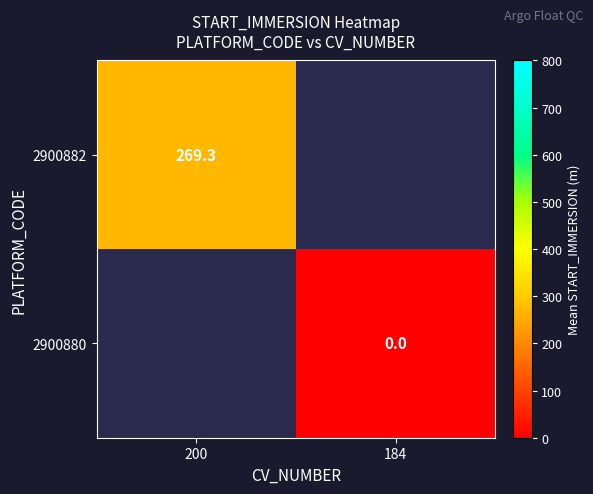

The 2900882 series shows 269.3 at 200. True or false?

True